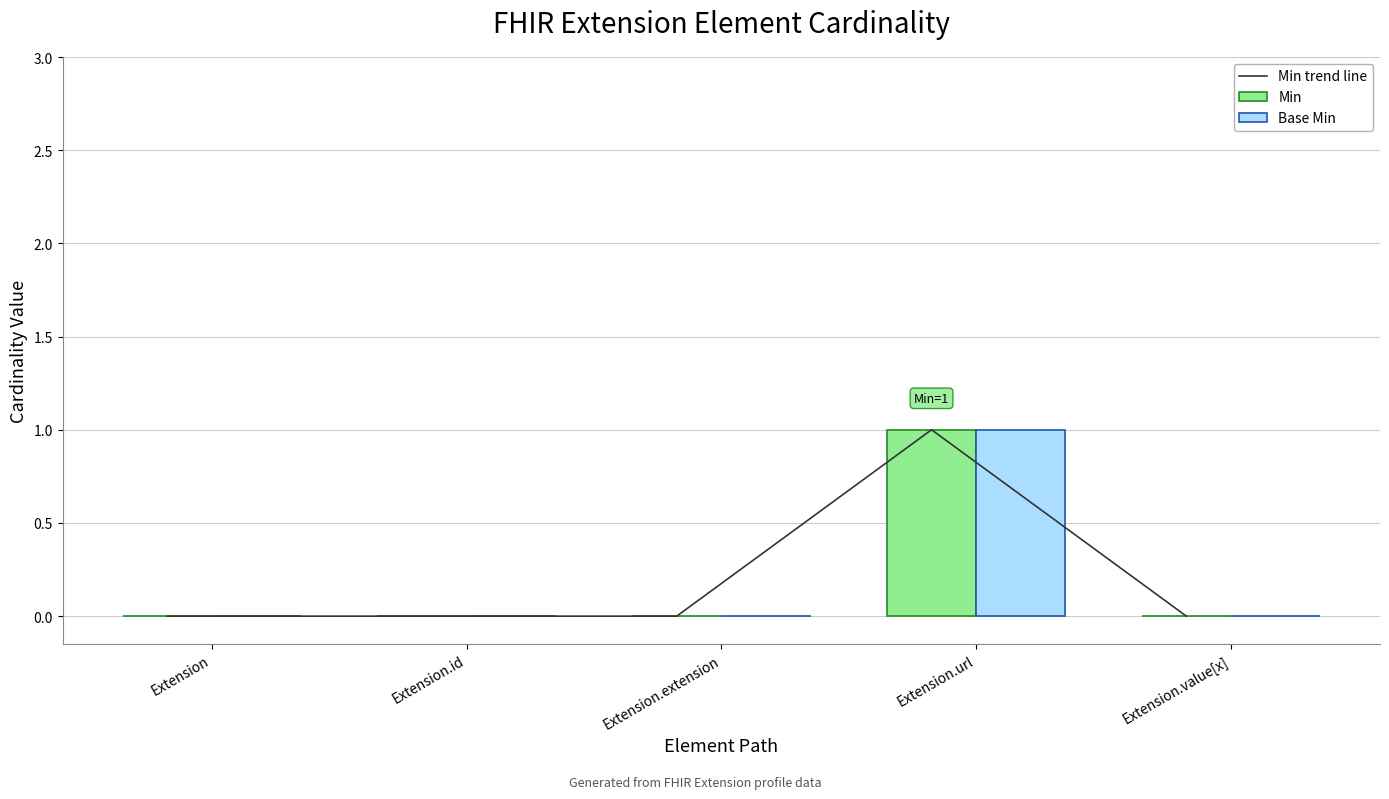

List the series in order of their peak value, lowest first.

Min trend line, Min, Base Min